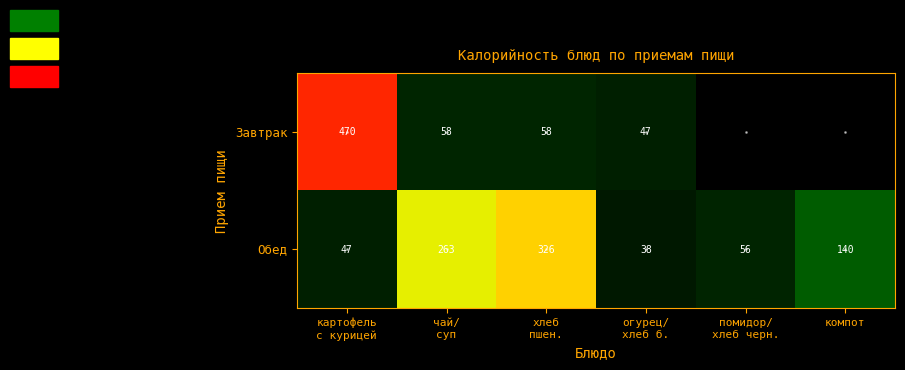

What is the maximum value shown in the chart?

470.0